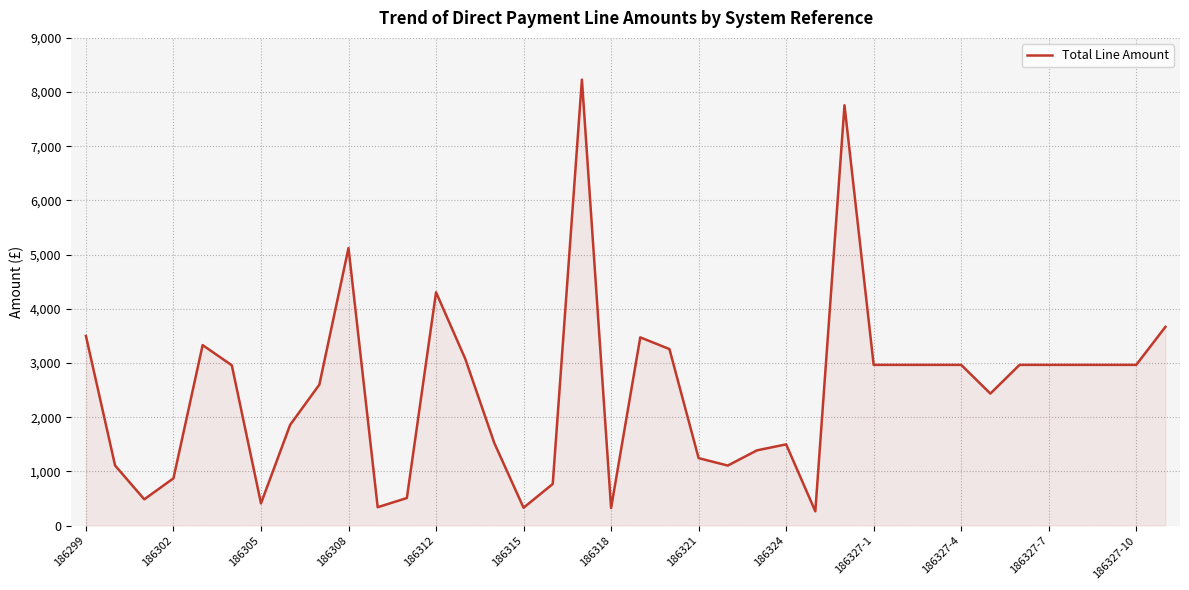

What is the smallest value displayed?

264.6